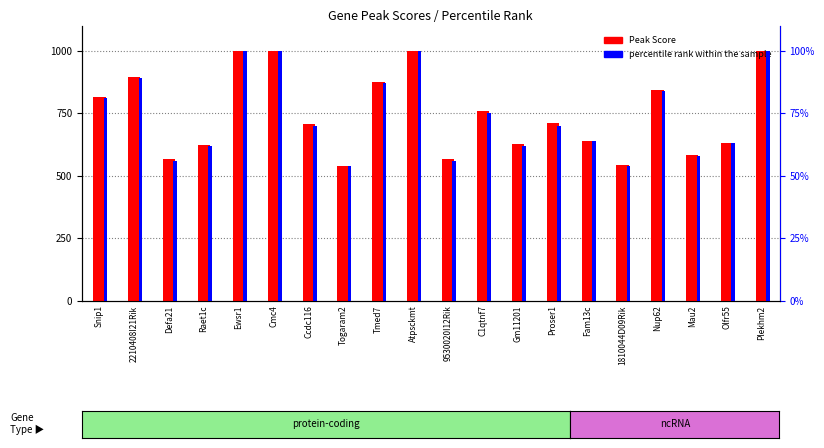

True or false: Peak Score has a value of 1000 at Atpsckmt.

True